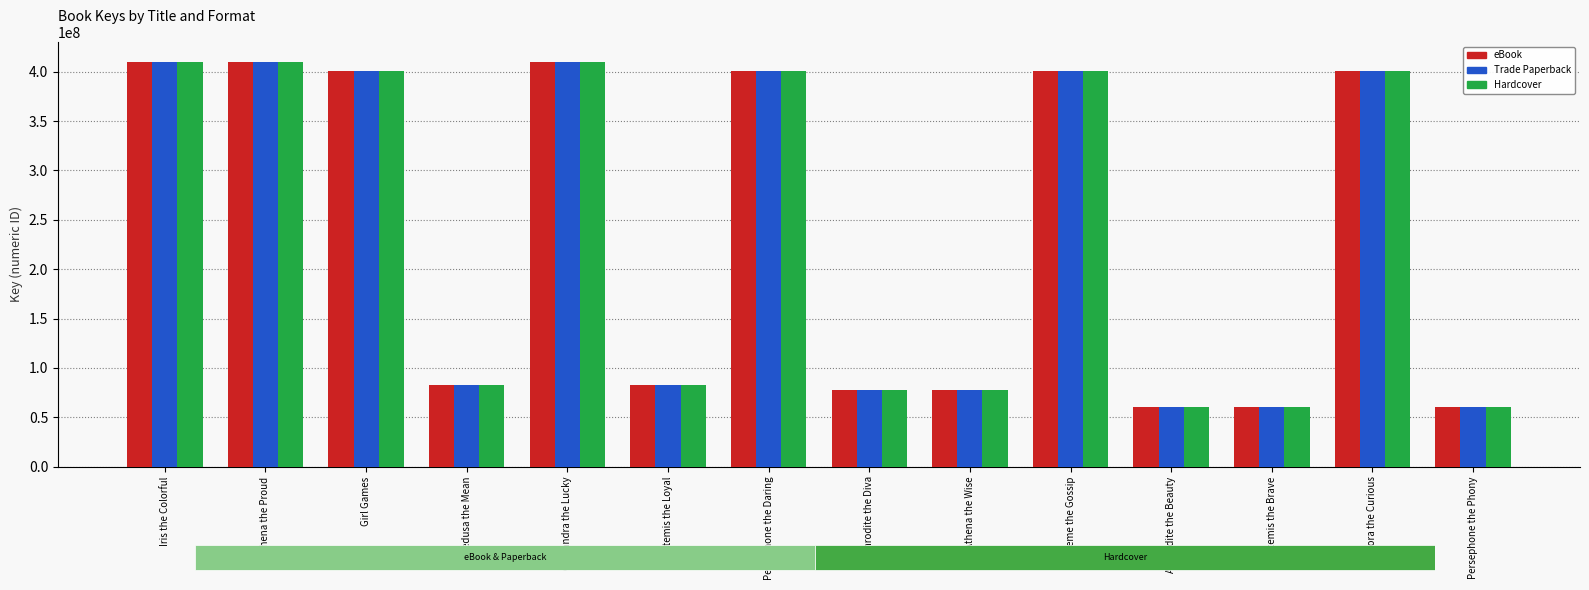

What is the value of the eBook bar at the 11th from the left?

60316712